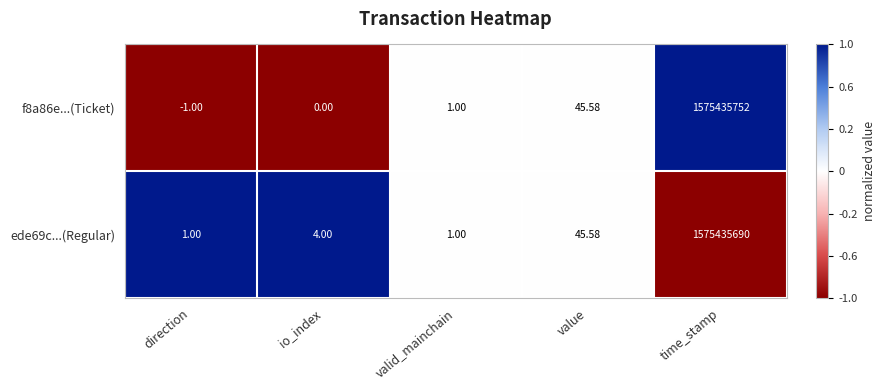

Rank the categories by f8a86e...(Ticket) value from highest to lowest.

time_stamp, value, valid_mainchain, io_index, direction